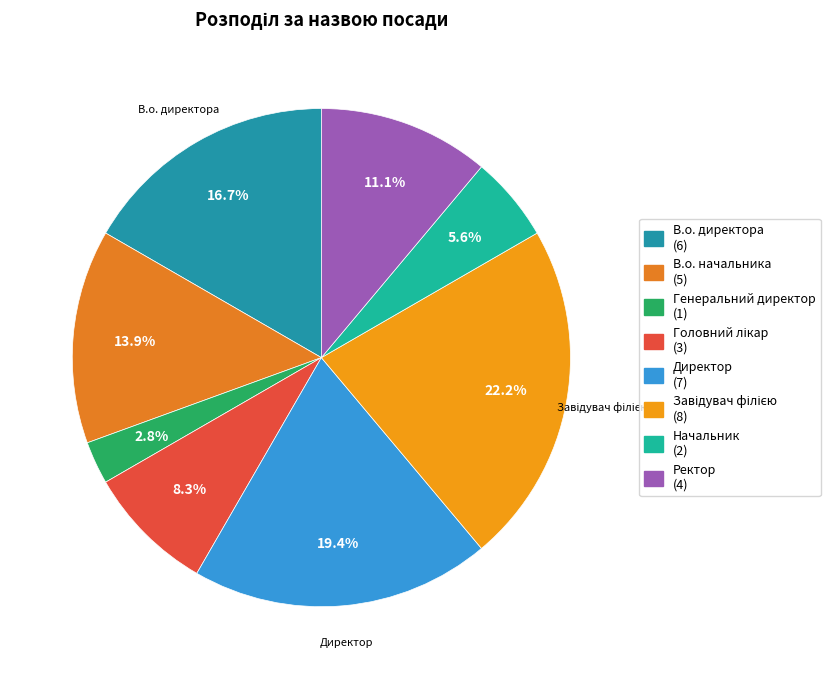

True or false: В.о. директора accounts for 17% of the total.

True